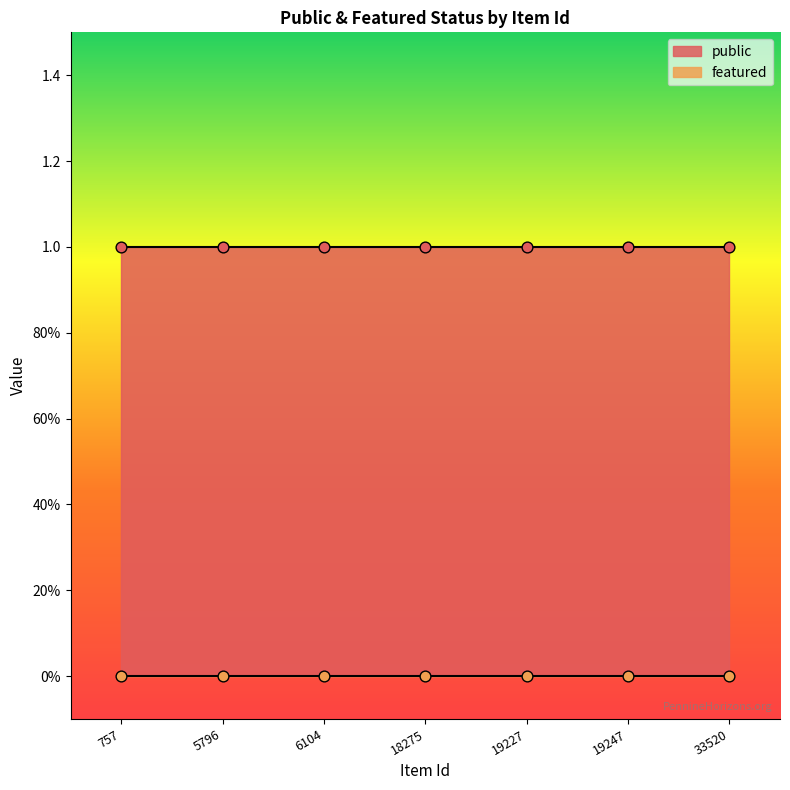

At how many categories does at least one series exceed 0?

7